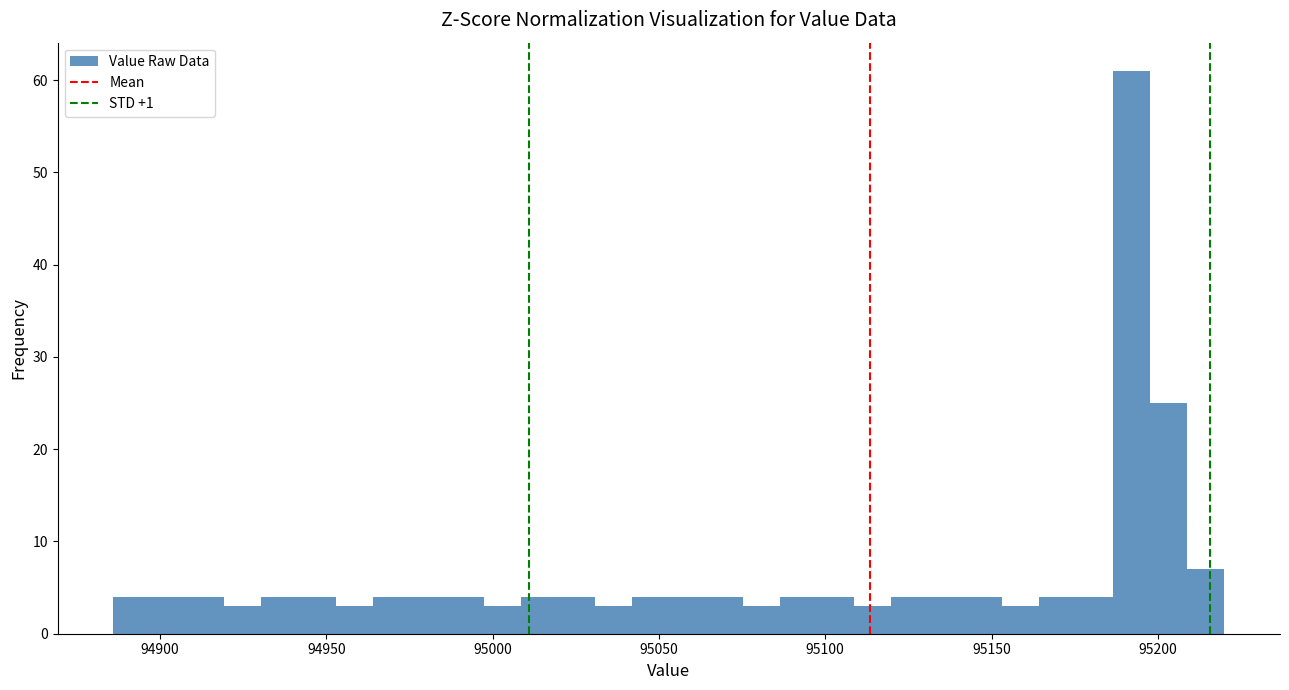

Read against the x-axis, roughly where is the centre of the tallest bar?

95190